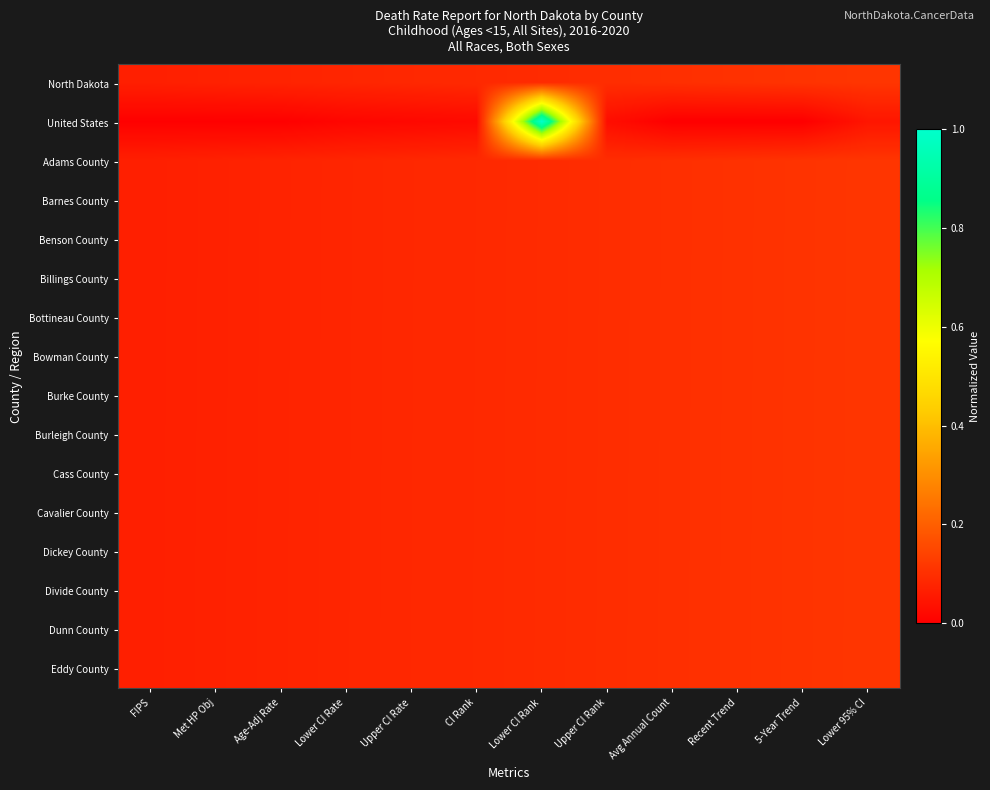

Which has a higher value, Upper CI Rank or Lower CI Rank?

Upper CI Rank